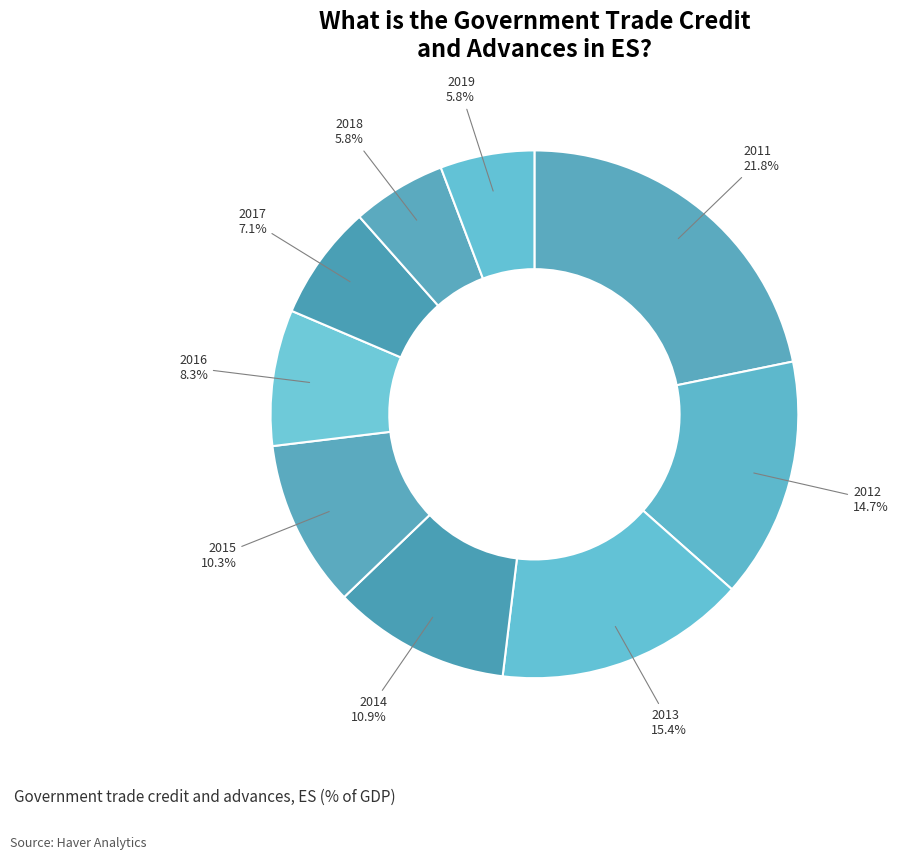

To the nearest percent, what is the difference between the largest and smallest slice percentages?

16%